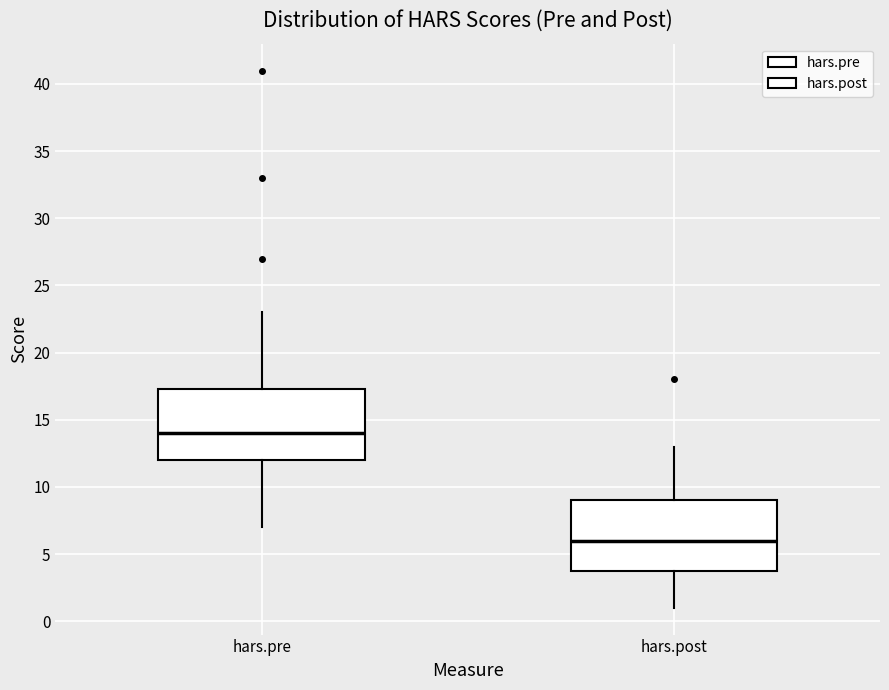

Which box has the highest median line?

hars.pre